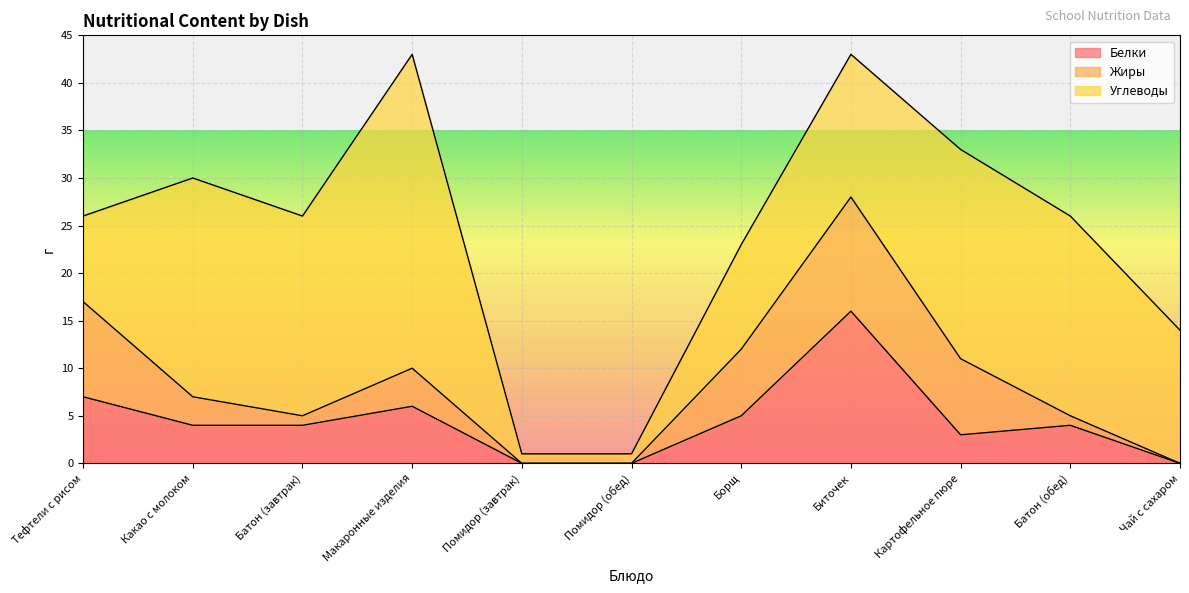

Where do Белки and Жиры first cross each other?

Тефтели с рисом and Какао с молоком